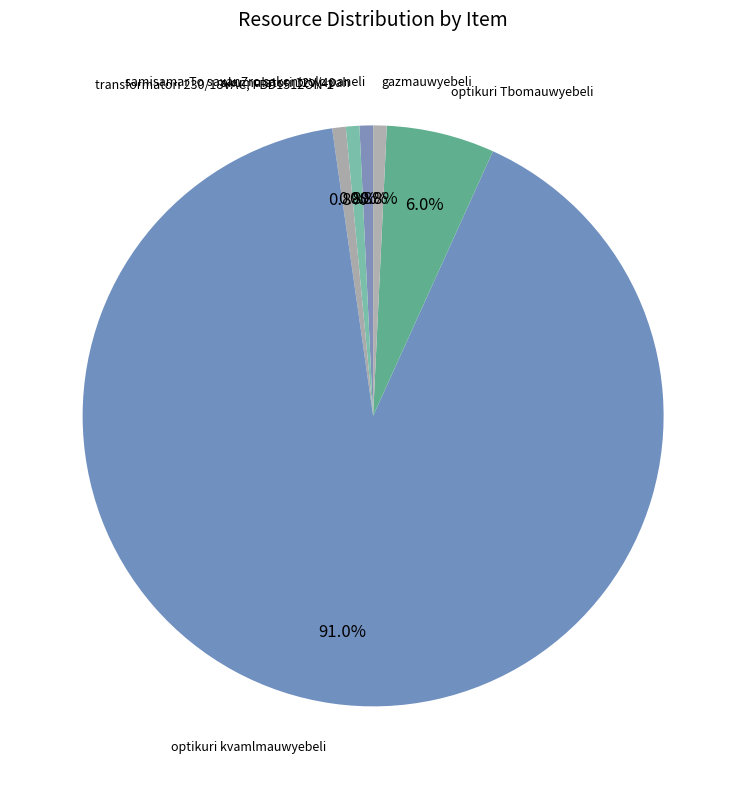

How many slices are in this pie chart?

6